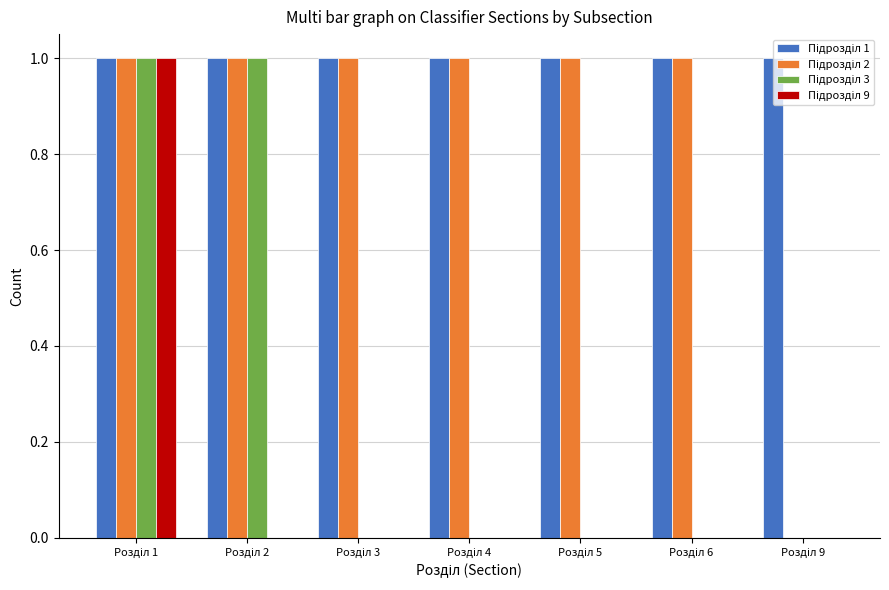

Reading left to right, extract all data points from this chart.

Підрозділ 1: 1	1	1	1	1	1	1
Підрозділ 2: 1	1	1	1	1	1	0
Підрозділ 3: 1	1	0	0	0	0	0
Підрозділ 9: 1	0	0	0	0	0	0